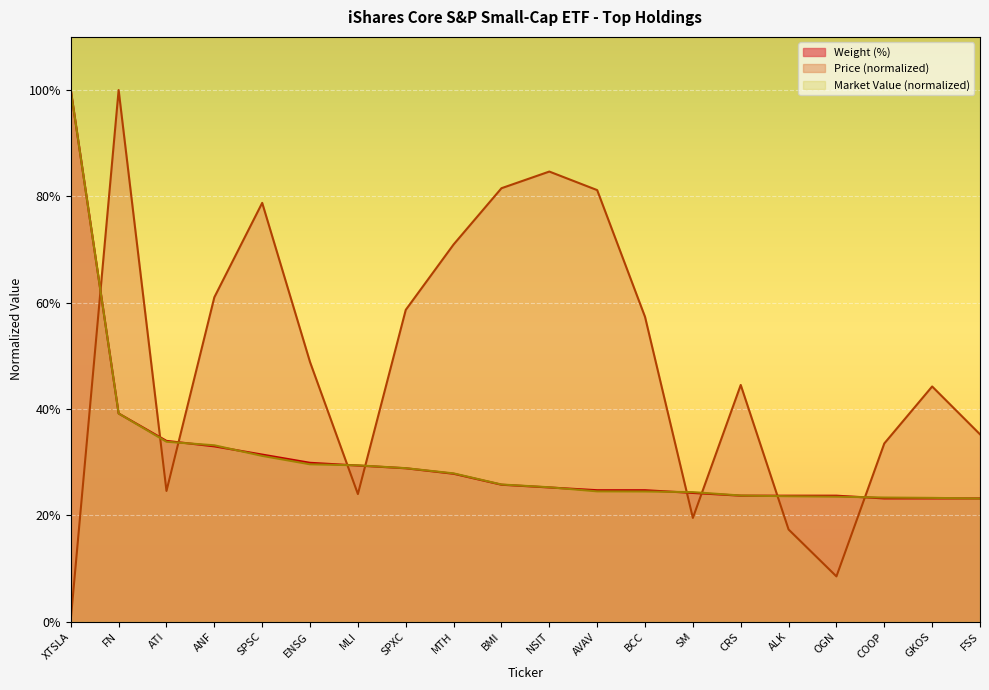

What position from the left is CRS?

15